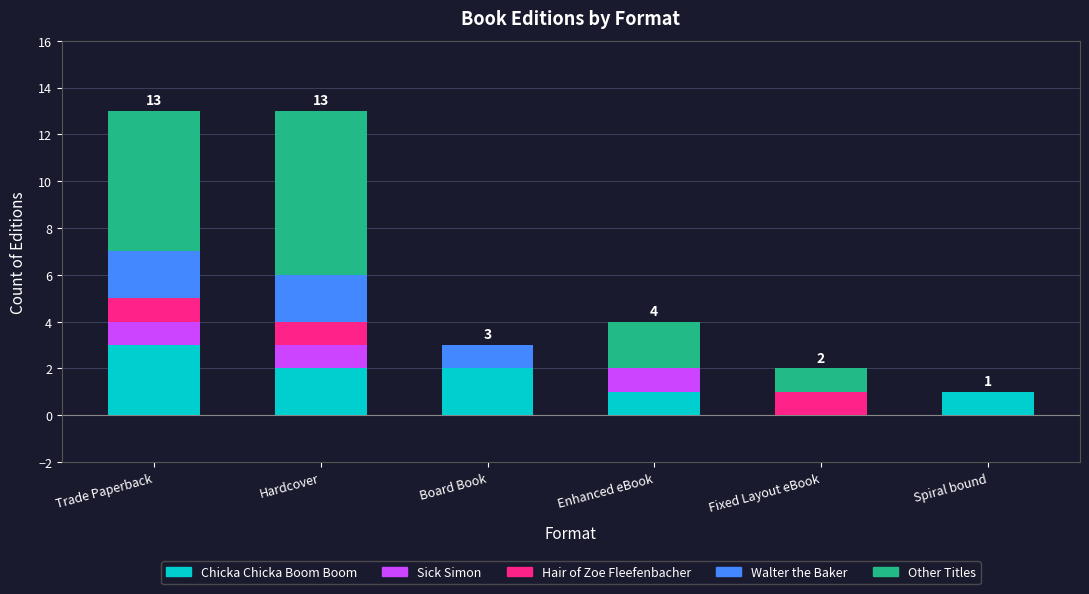

What is the sum of the Chicka Chicka Boom Boom values at Fixed Layout eBook and Trade Paperback?

3